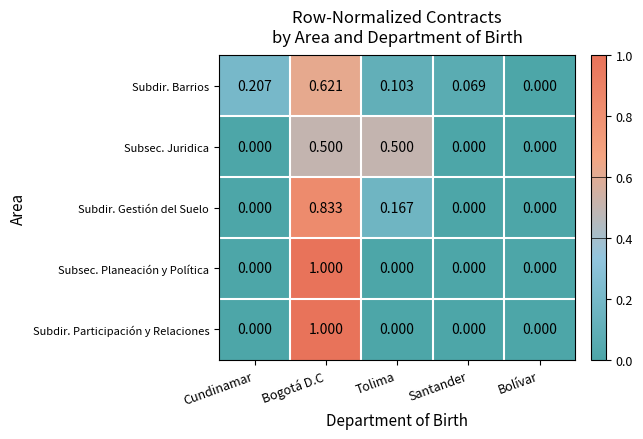

Which category has the highest value in the Subdir. Barrios series?

Bogotá D.C